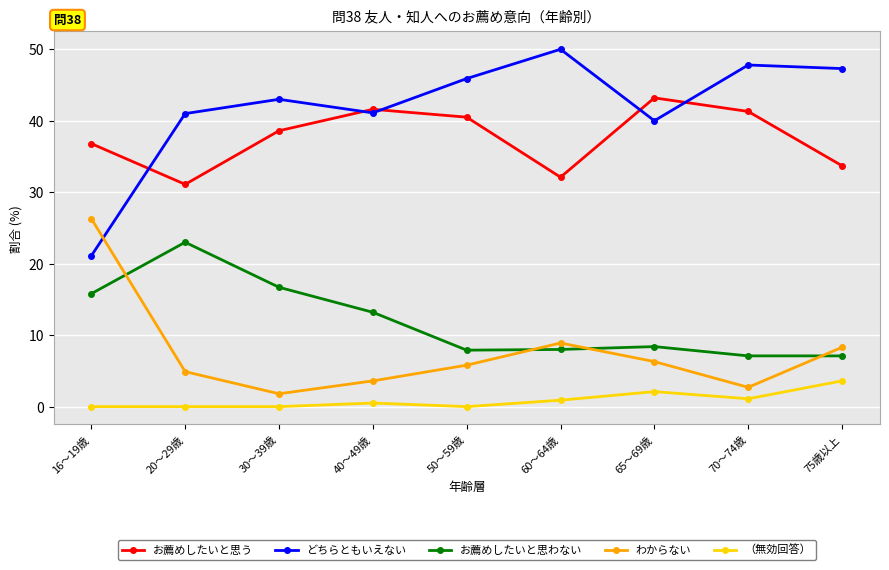

Is this an area chart (filled region under the line)?

No